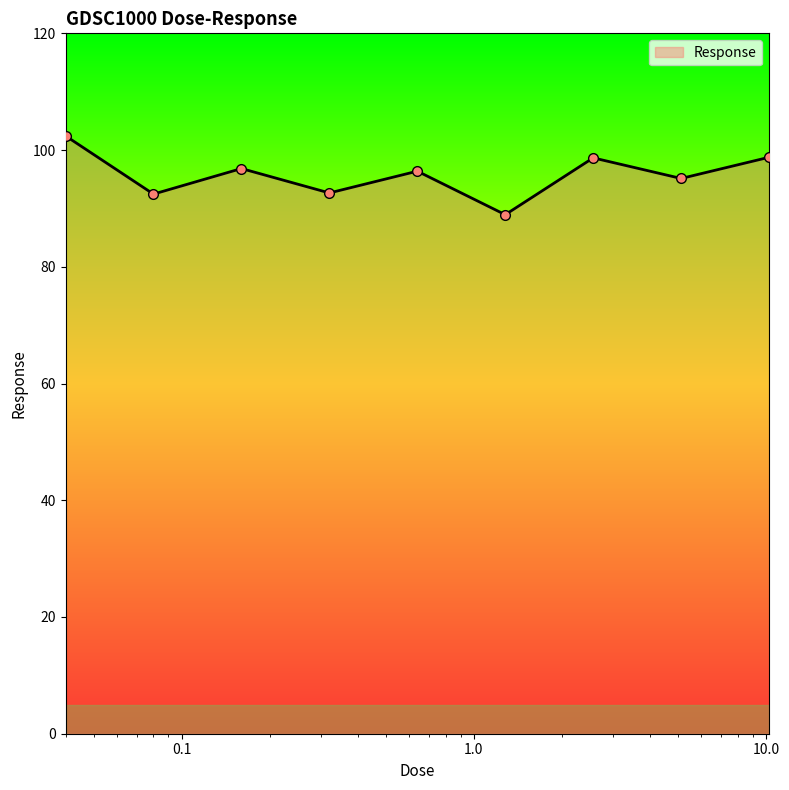

What is the minimum value shown in the chart?

88.9